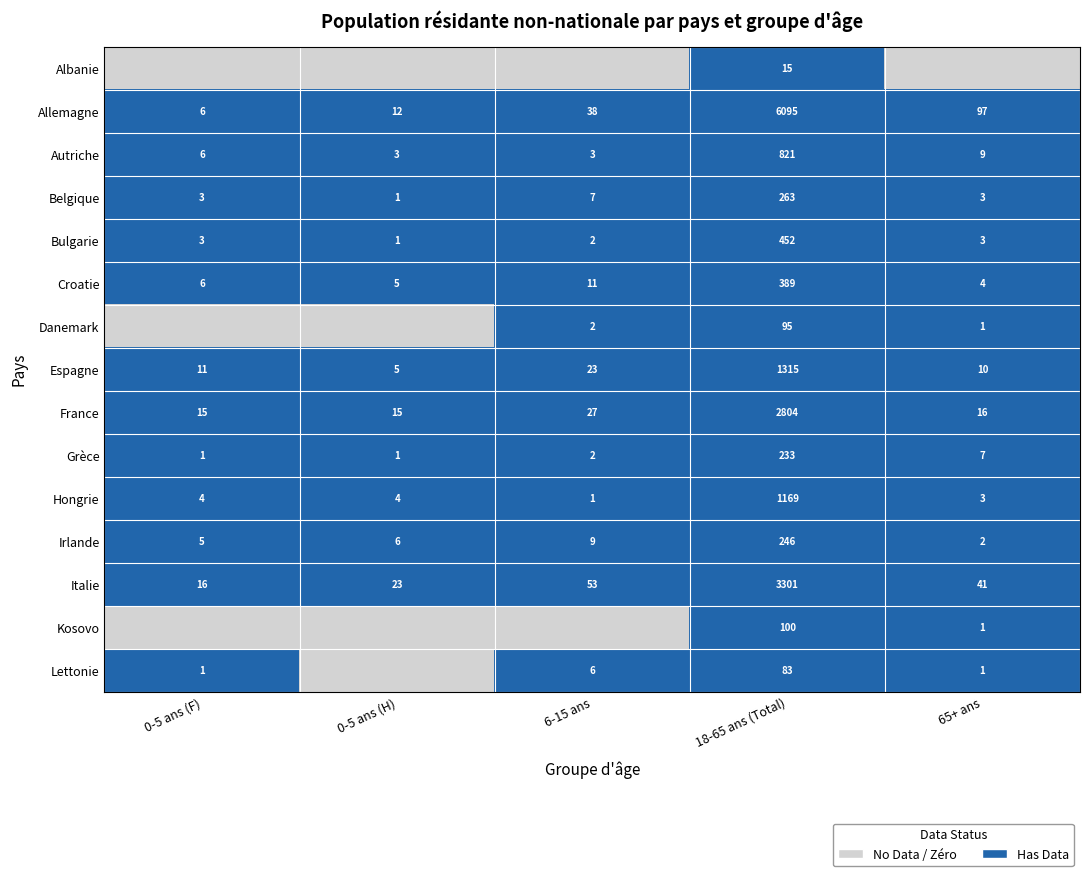

True or false: Grèce has a value of 141 at 18-65 ans (Total).

False